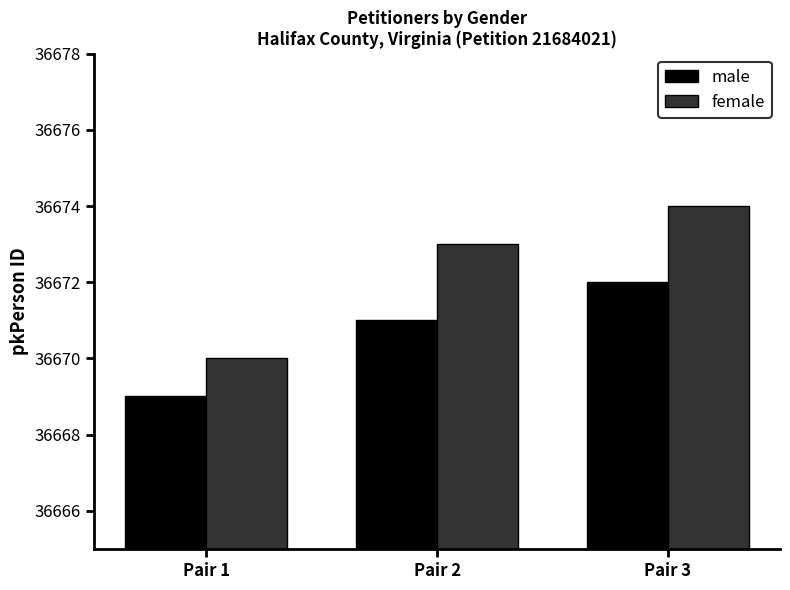

What is the sum of all female values?

110017